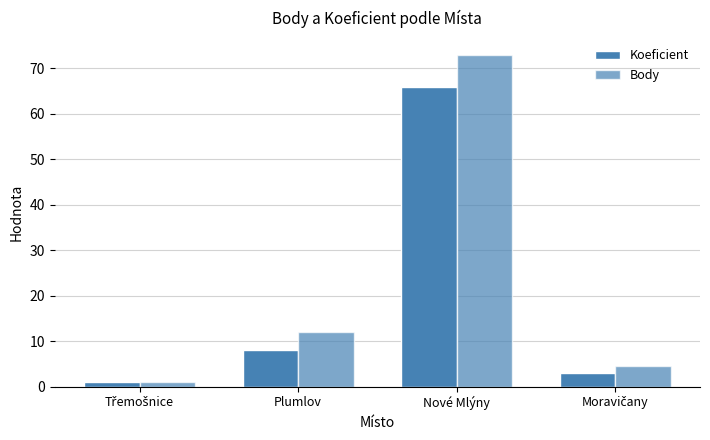

What is the difference between the maximum and second lowest values in the Body series?

68.5